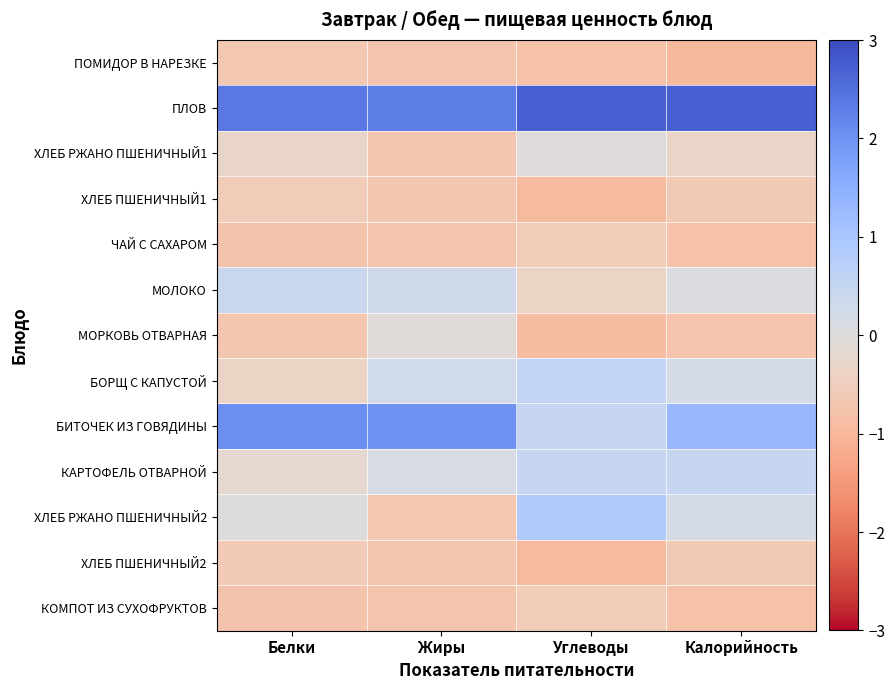

Which series has the largest total across all categories?

ПЛОВ